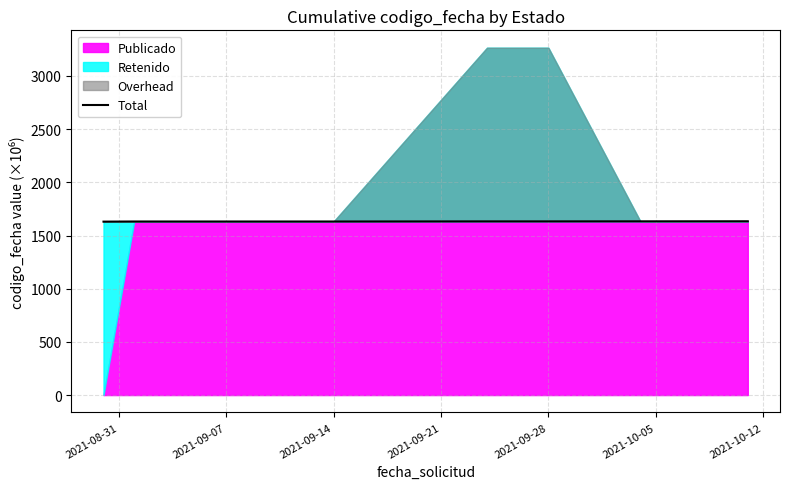

What is the sum of the values at 2021-09-07 and 2021-10-12?

3265.6